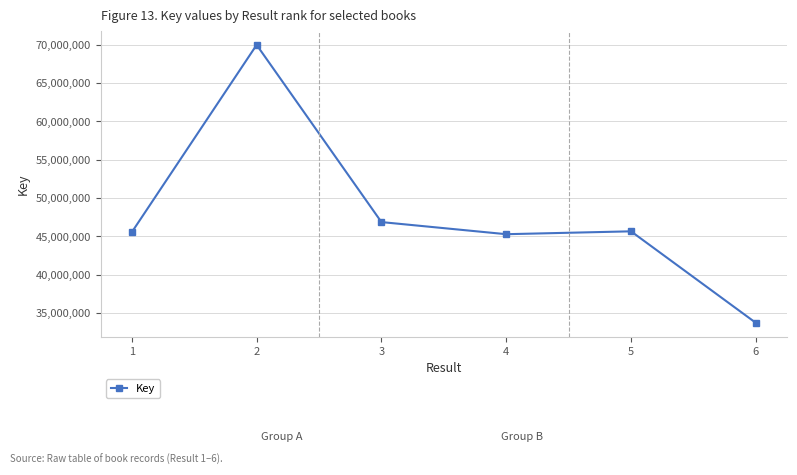

True or false: the data shows 46871653 at 3.

True